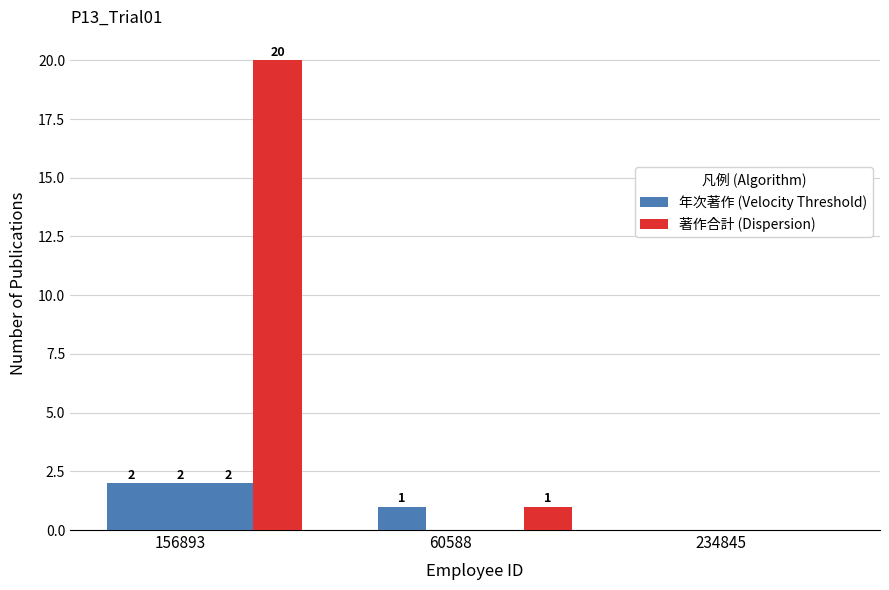

Reading right to left, what are all the values shown in this chart?

年次著作 (Velocity Threshold): 234845=0	60588=1	156893=2
著作合計 (Dispersion): 234845=0	60588=1	156893=20